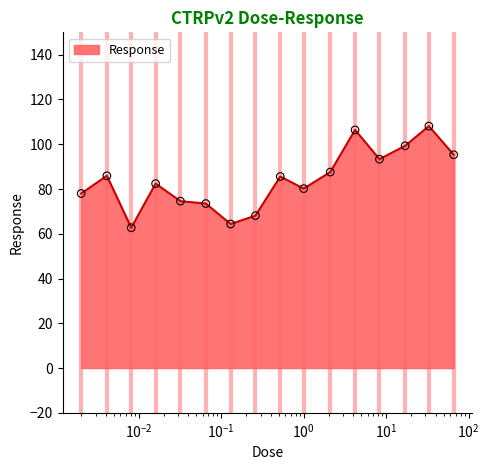

What is the maximum value shown in the chart?

108.1